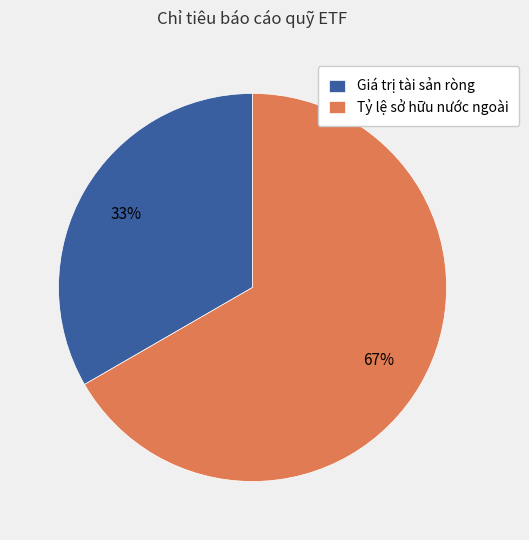

How many segments does this pie chart have?

2